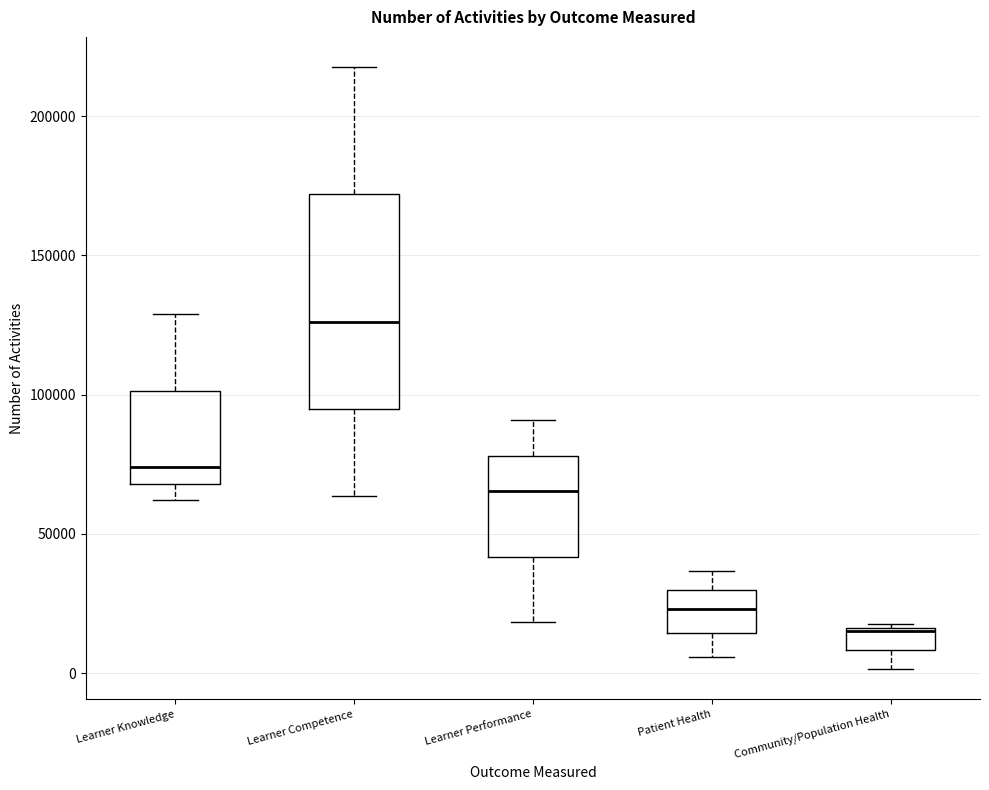

Which box is the tallest, from its lower edge to its upper edge?

Learner Competence